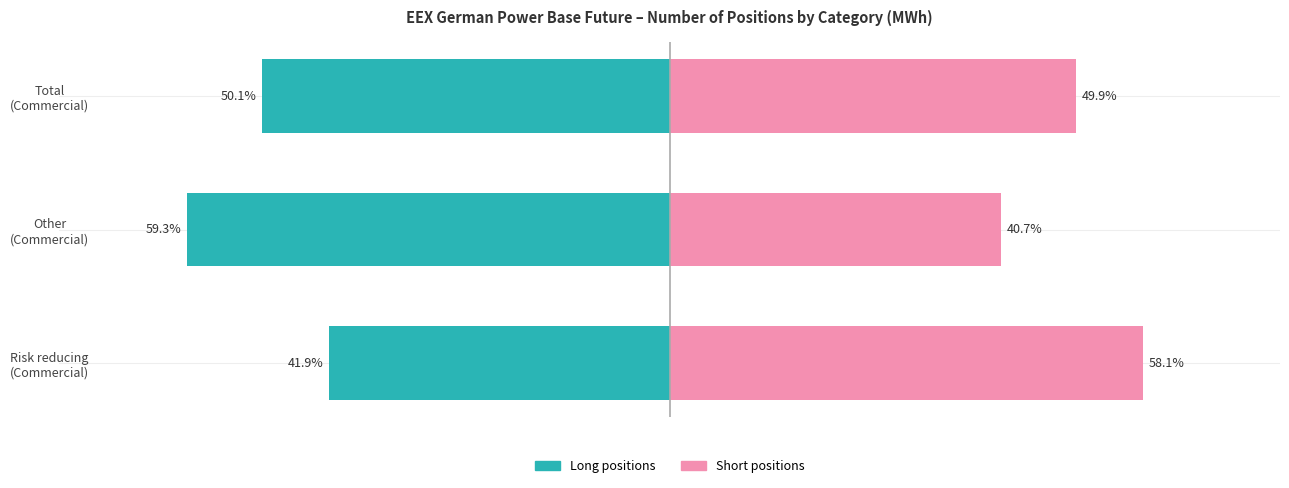

The Long positions series shows -17.7 at Other (Commercial). True or false?

False